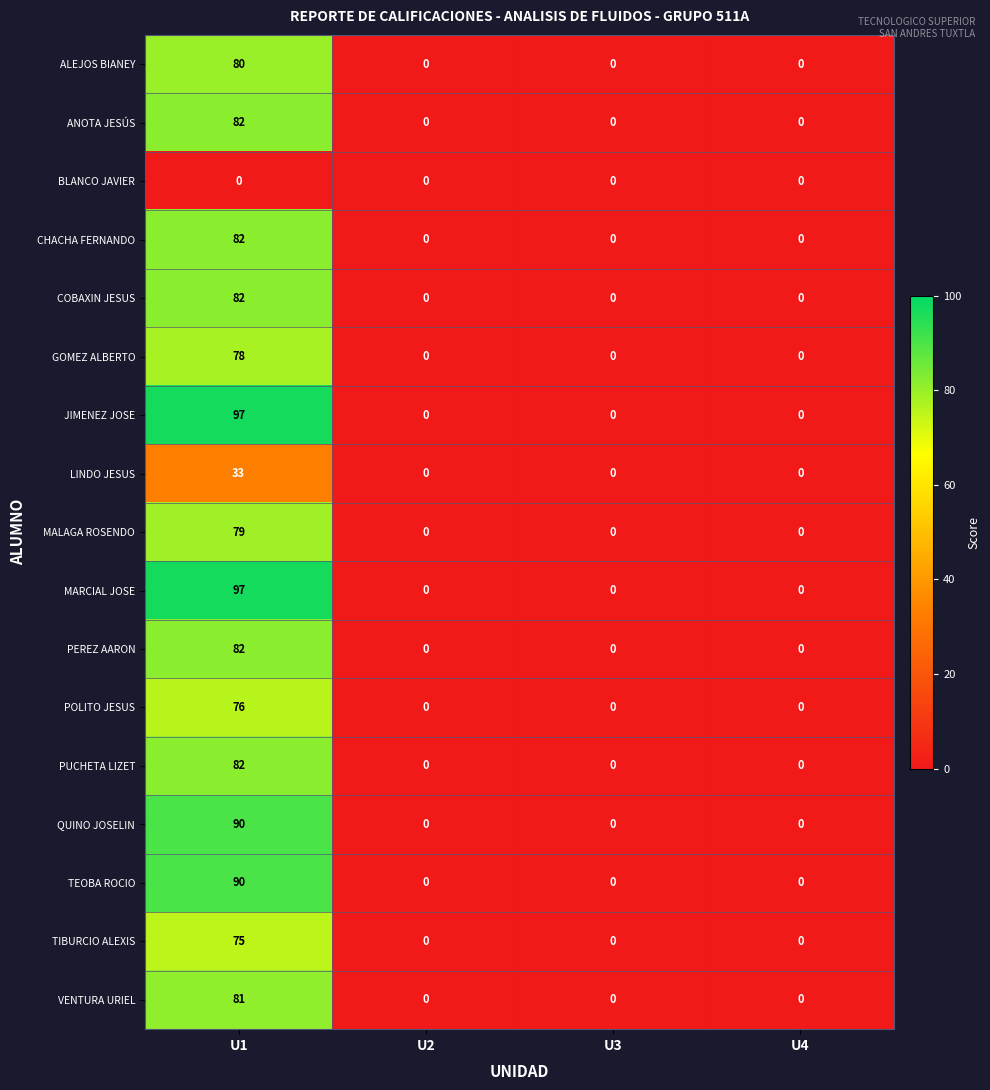

What is the difference between the maximum and second lowest values in the MARCIAL JOSE series?

97